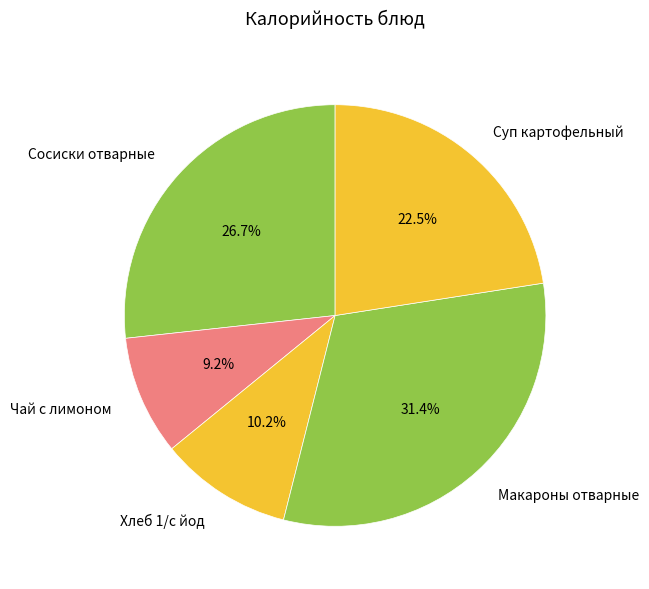

To the nearest percent, what is the difference between the Макароны отварные and Суп картофельный slice percentages?

9%